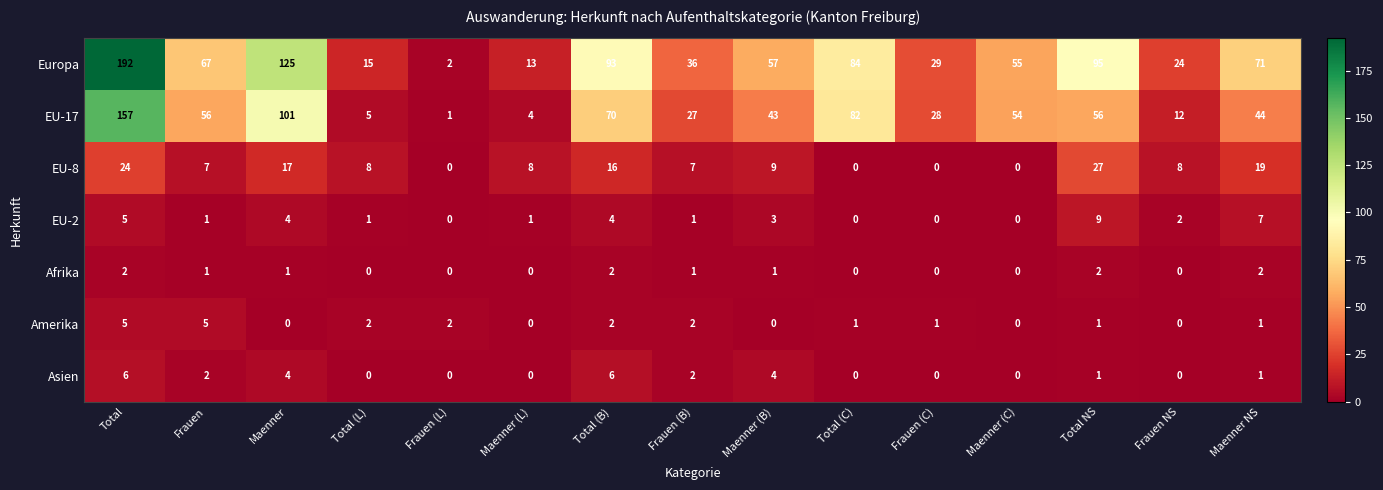

What is the difference between the highest and lowest values at Frauen (L)?

2